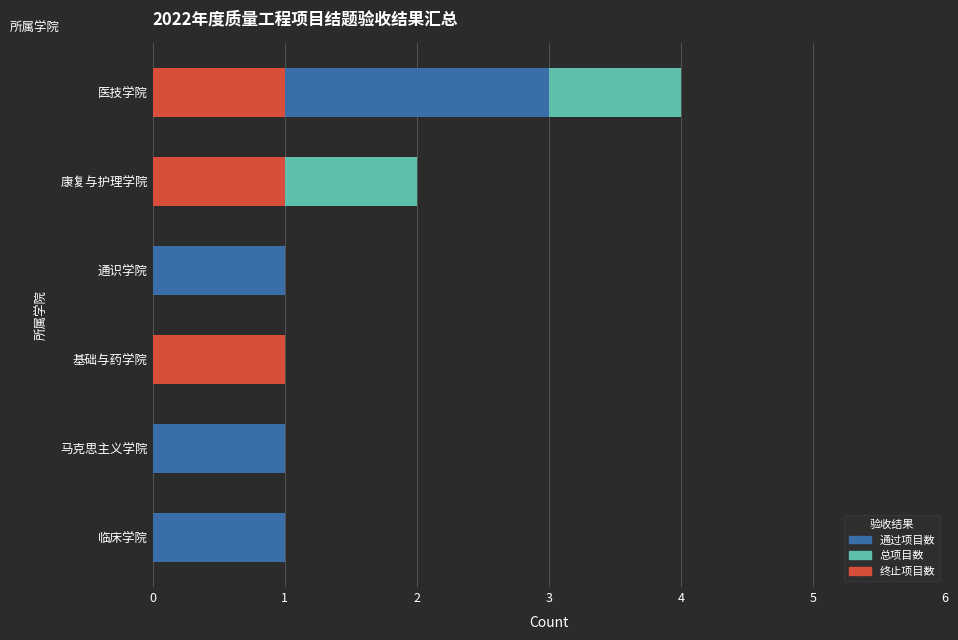

What is the approximate value of 总项目数 at 通识学院?

1